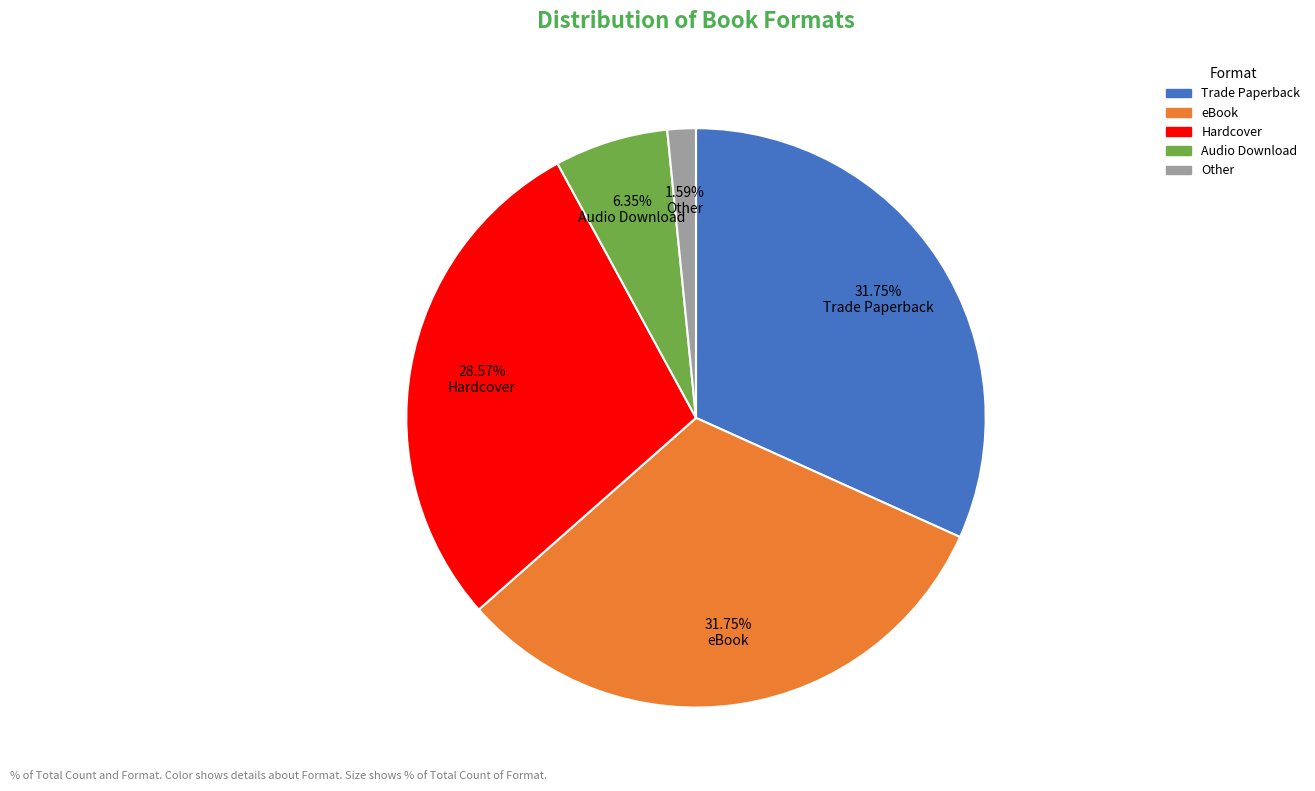

Which slice is the smallest?

Other